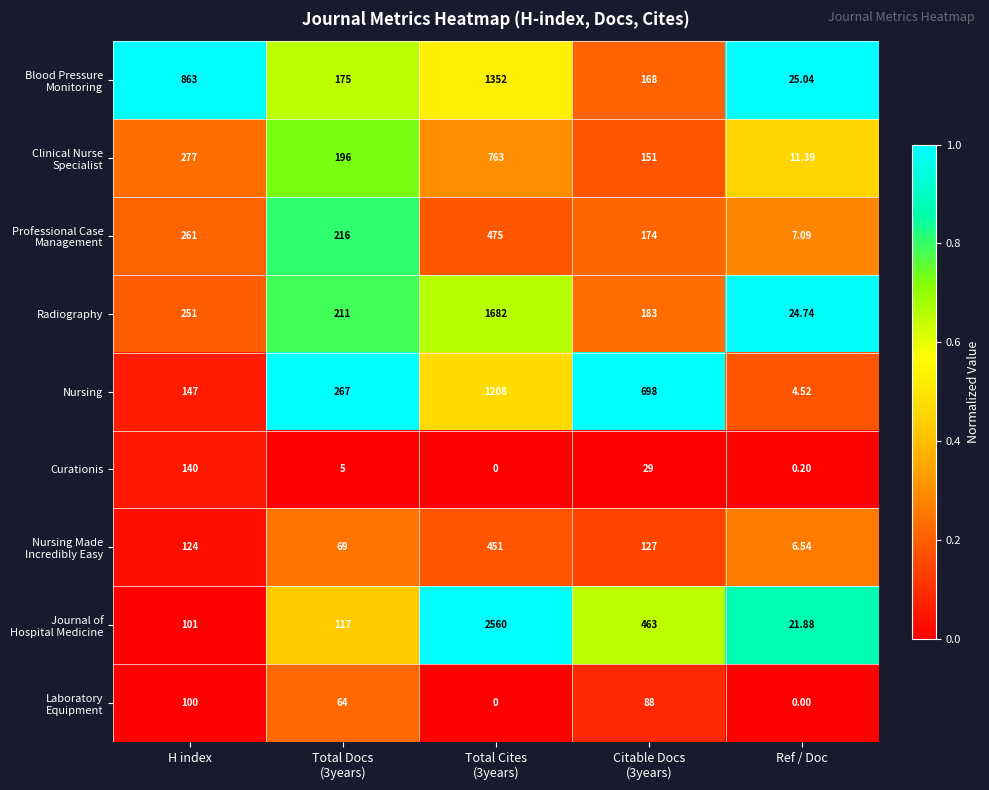

At how many categories does at least one series exceed 0?

5